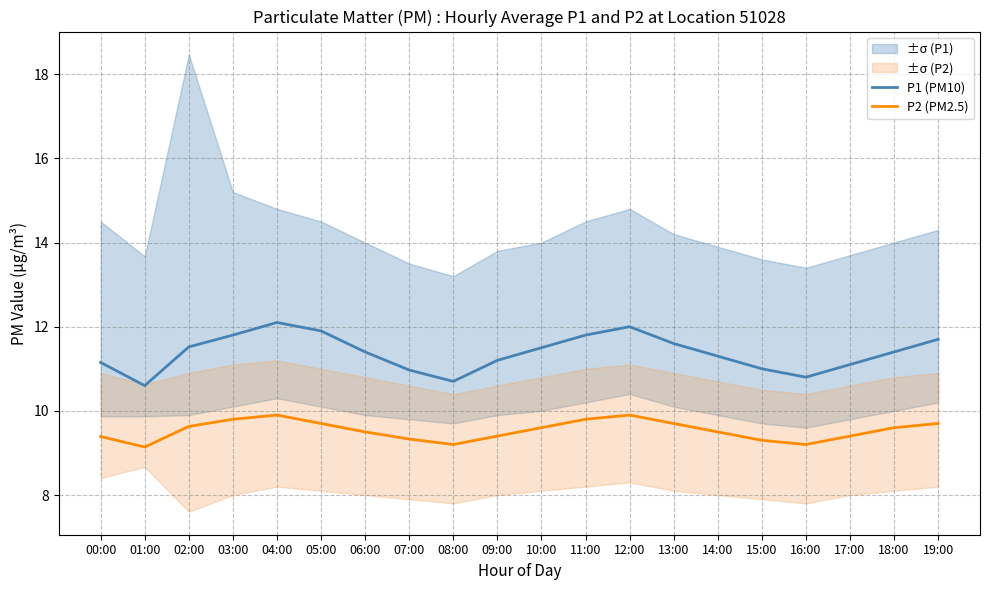

At which category does P1 (PM10) reach its first local valley?

01:00